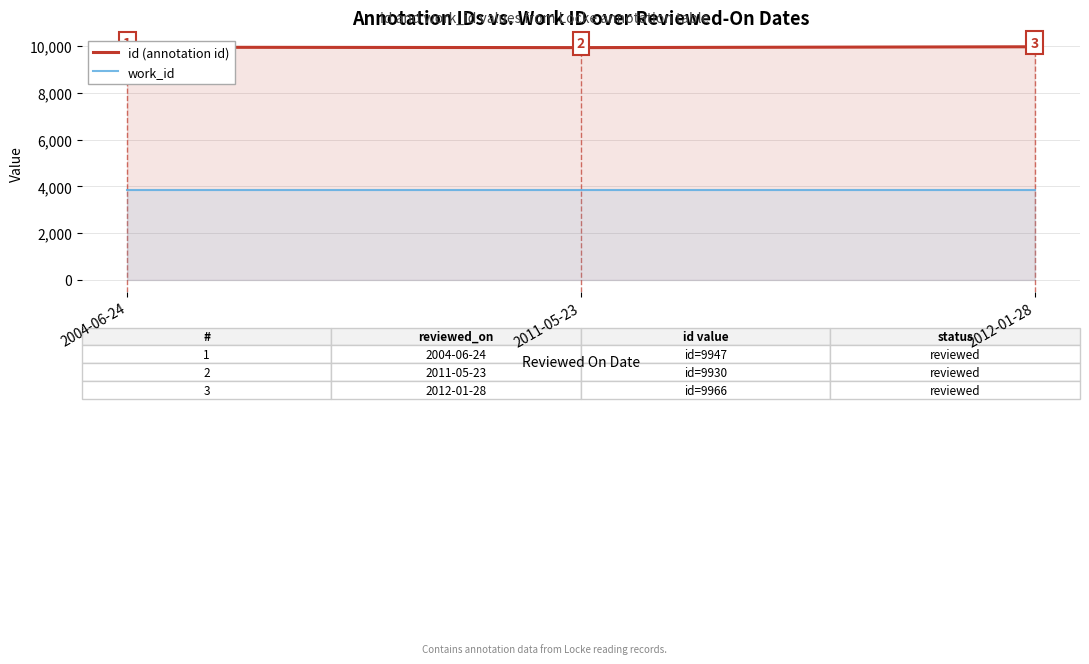

True or false: work_id has a value of 3866 at 2012-01-28.

True